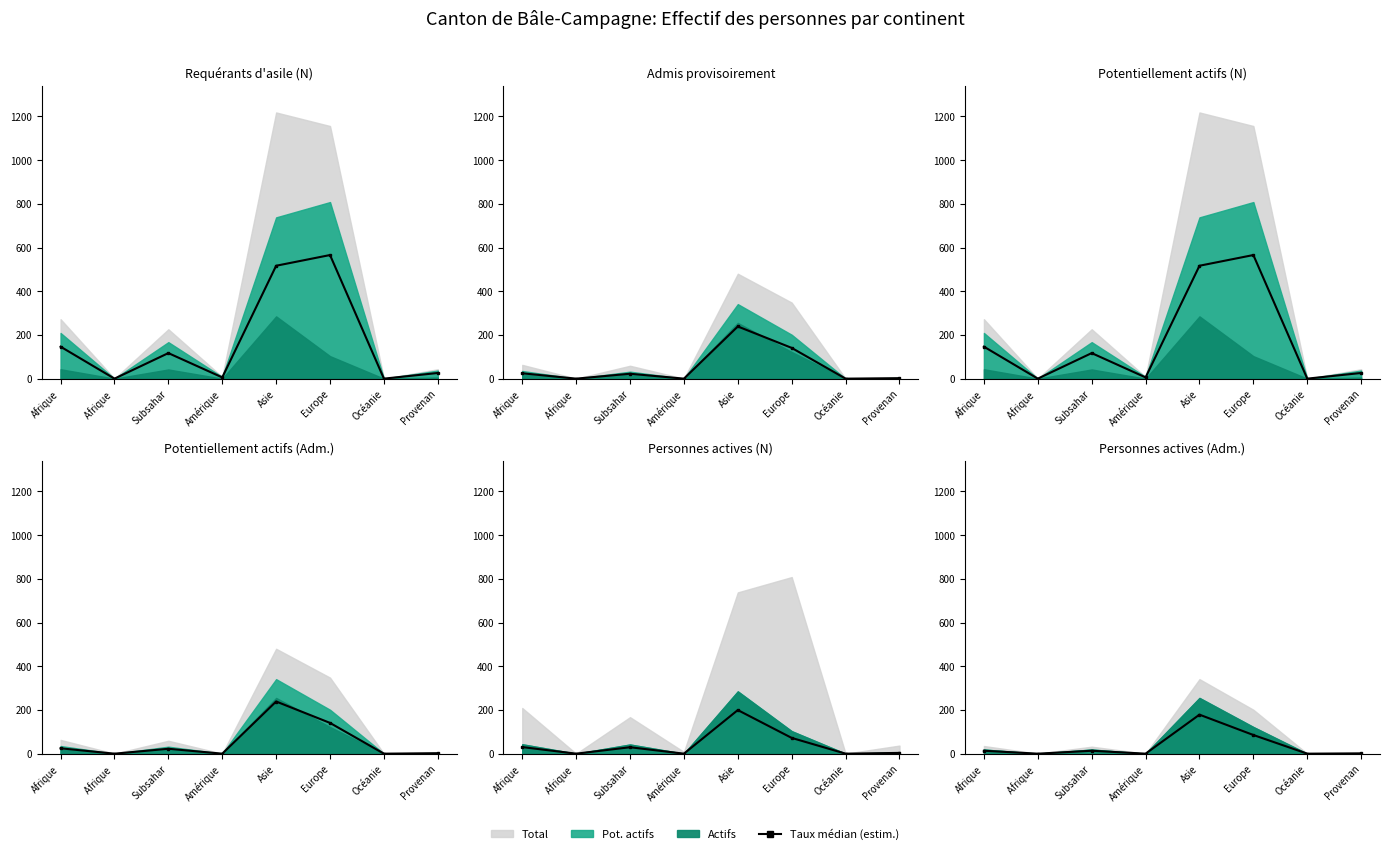

Reading left to right, list all the values displayed in this chart.

13.3	0.0	13.3	0.0	178.5	85.4	0.0	1.4